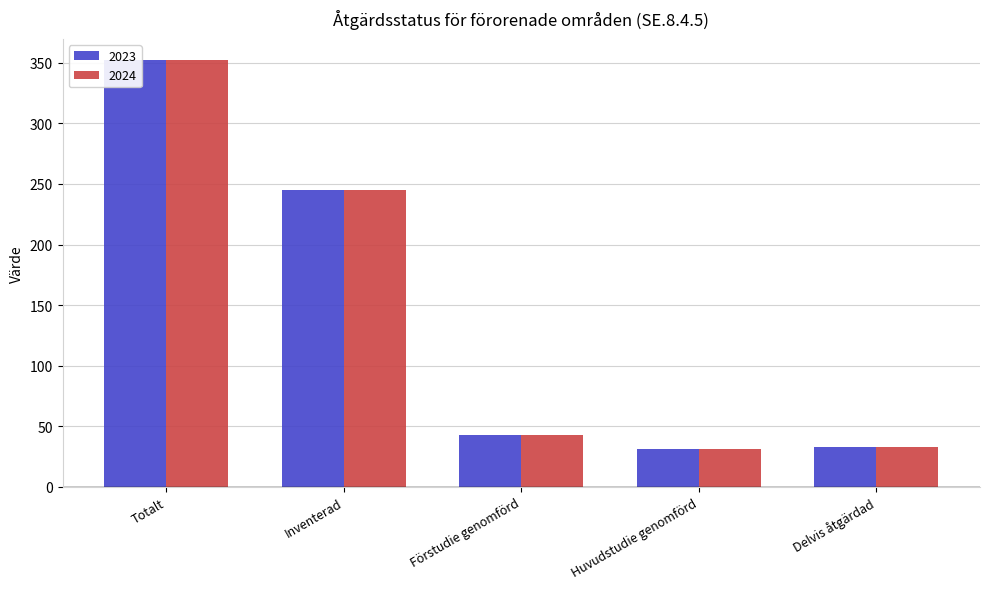

What is the maximum value for 2024?

352